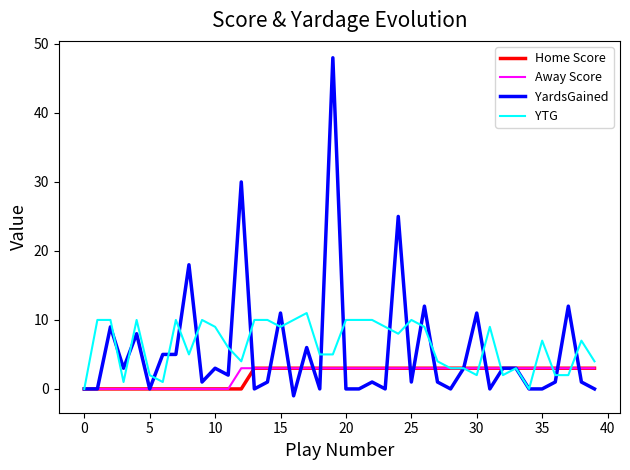

What is the greatest value displayed?

48